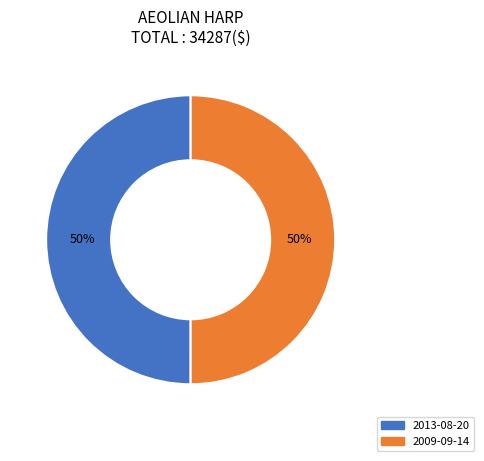

How many slices are in this pie chart?

2